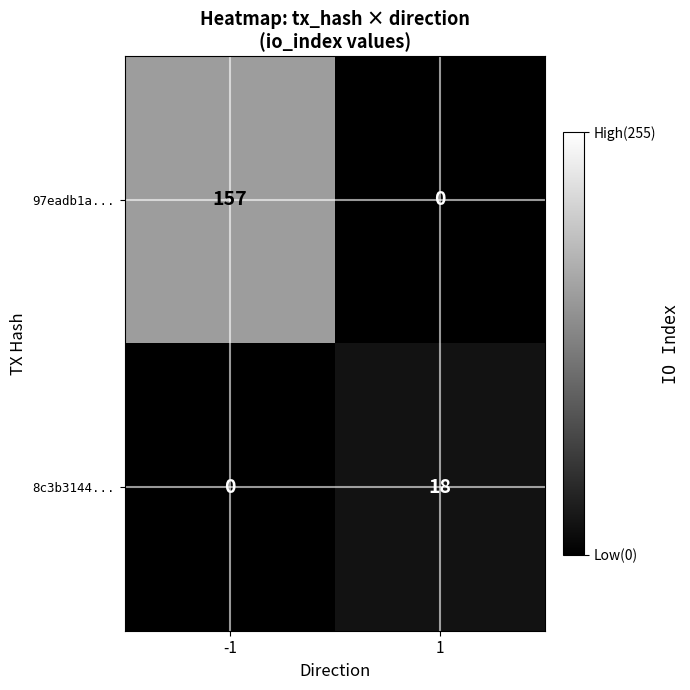

What value does the 8c3b3144... series have at 1?

18